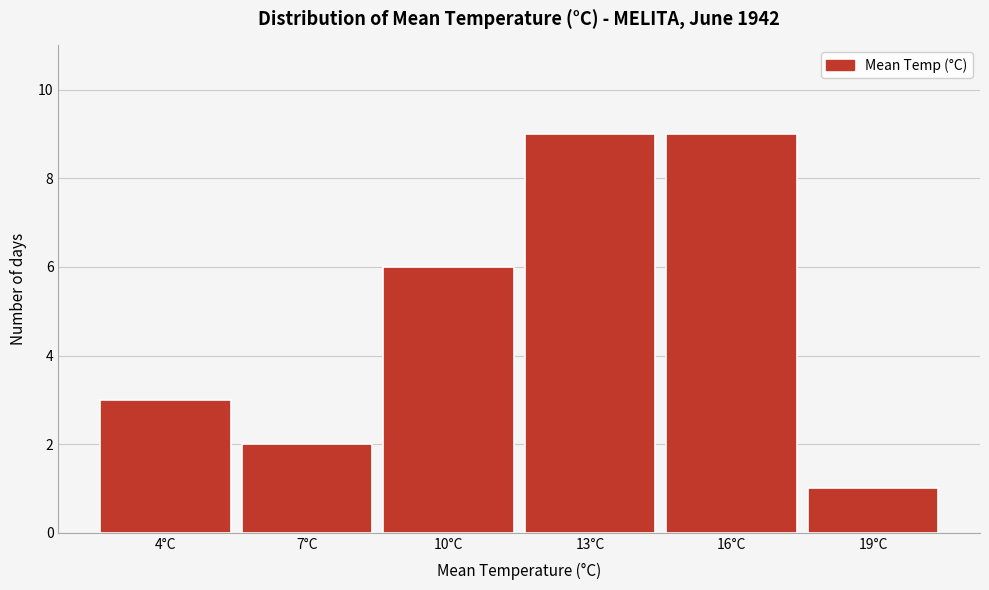

Reading left to right, extract all data points from this chart.

4°C=3	7°C=2	10°C=6	13°C=9	16°C=9	19°C=1